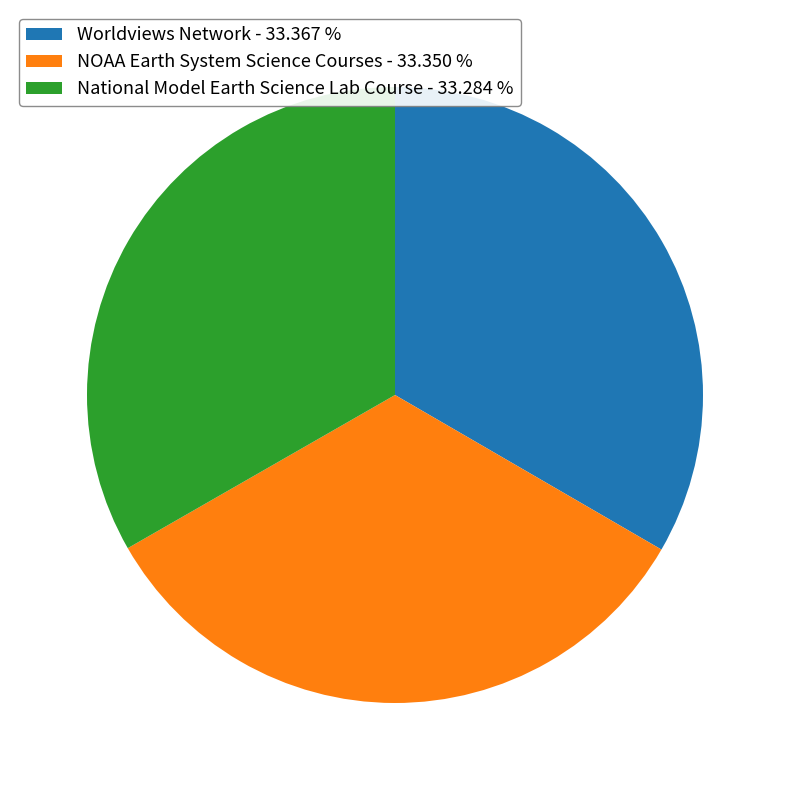

Is there any slice that represents more than half of the pie?

No